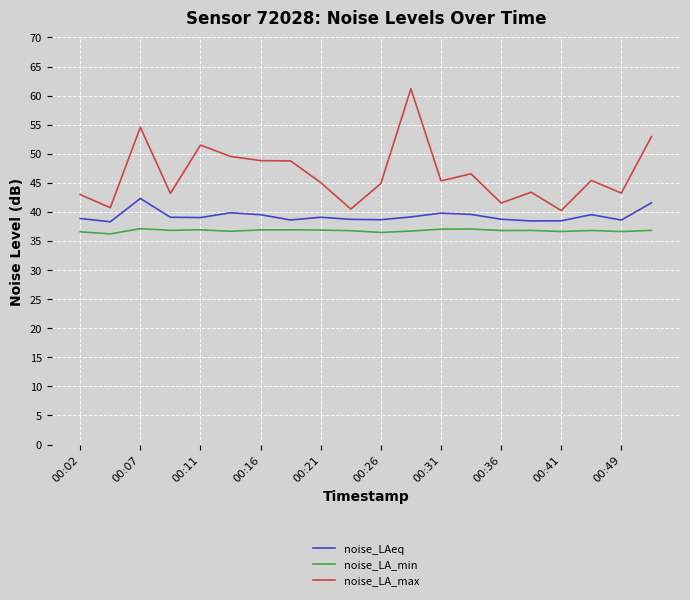

True or false: noise_LA_max has more than 1 interior local peaks.

True